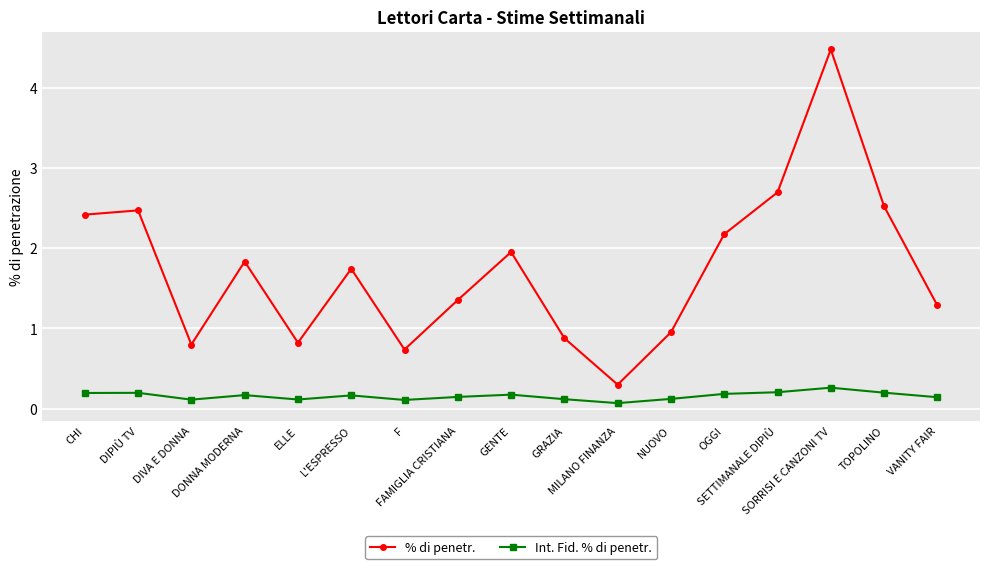

What is the label of the 11th point from the right?

F